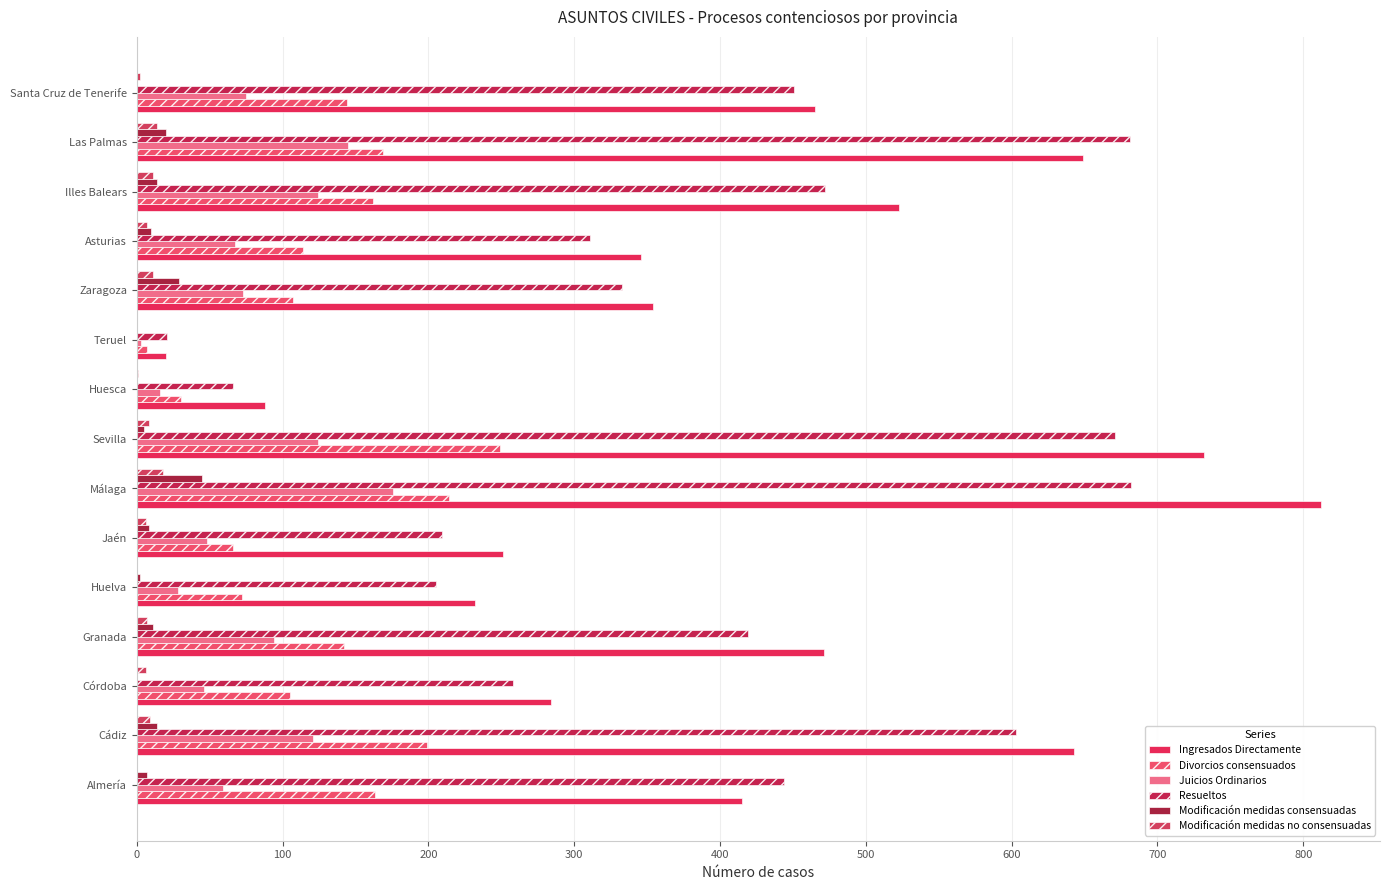

What is the maximum value for Ingresados Directamente?

812